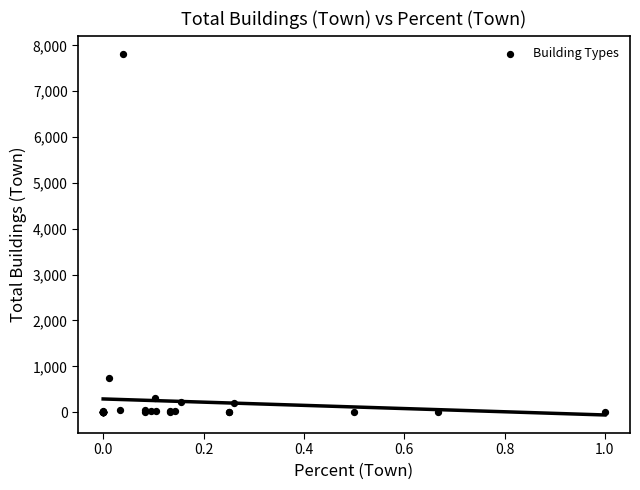

What Y value in the scatter plot is closest to 3907?

748